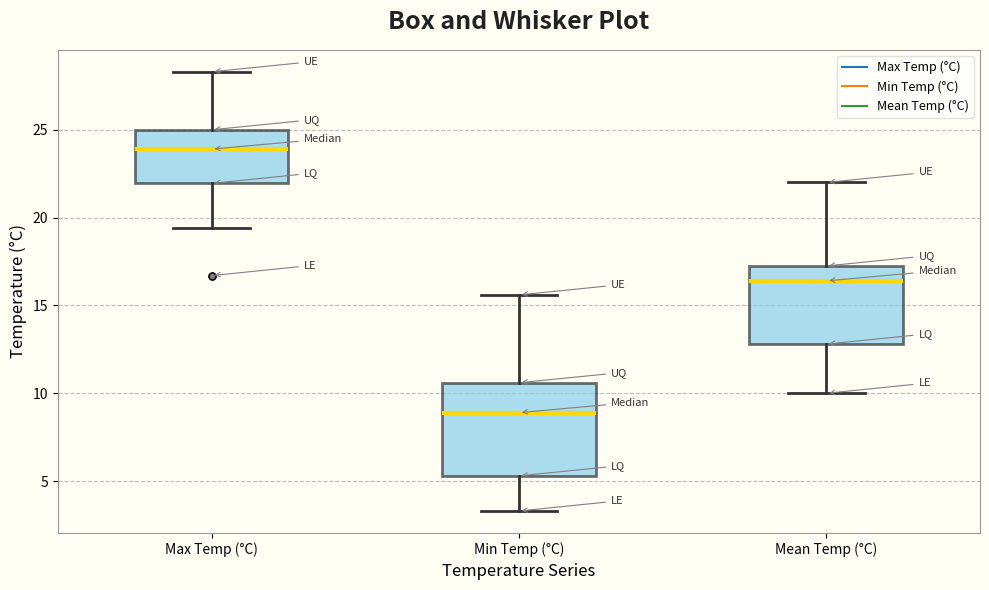

Comparing the boxes themselves (not the whiskers), which one is the tallest?

Min Temp (°C)